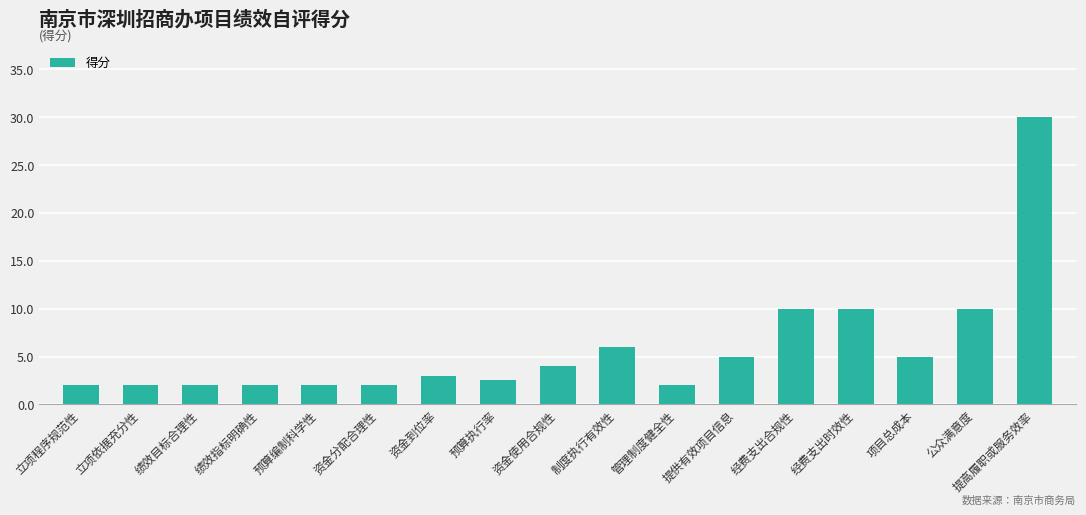

What is the average value?

5.9